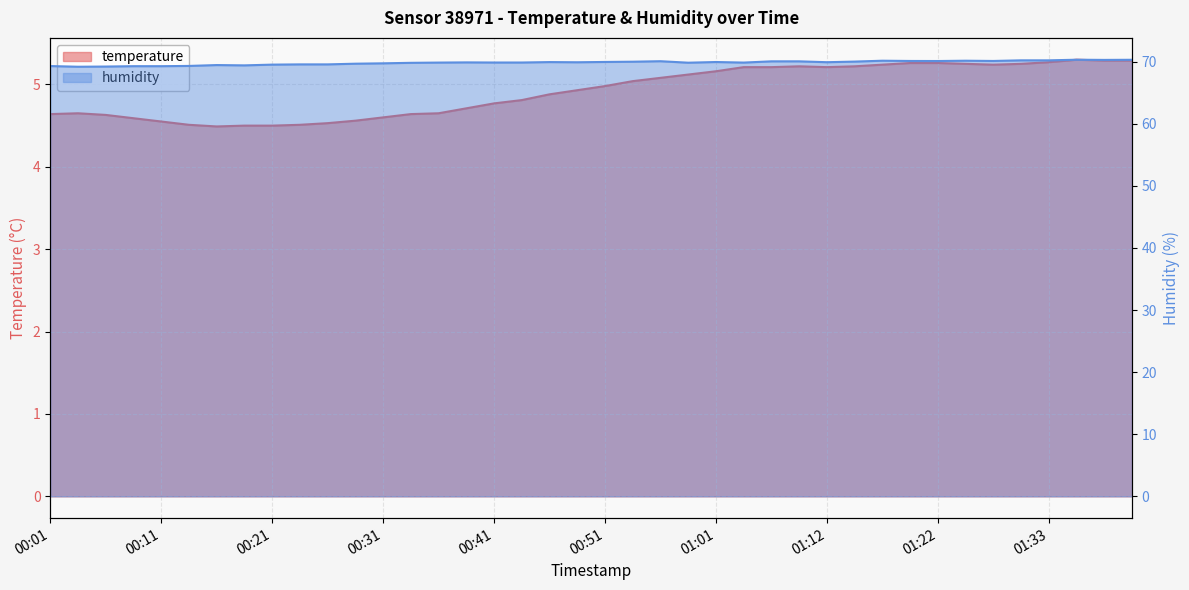

Reading left to right, extract all data points from this chart.

temperature: 00:01=4.6	00:03=4.7	00:06=4.6	00:08=4.6	00:11=4.5	00:13=4.5	00:16=4.5	00:18=4.5	00:21=4.5	00:23=4.5	00:26=4.5	00:28=4.6	00:31=4.6	00:33=4.6	00:36=4.7	00:38=4.7	00:41=4.8	00:43=4.8	00:46=4.9	00:49=4.9	00:51=5.0	00:54=5.0	00:56=5.1	00:59=5.1	01:01=5.2	01:04=5.2	01:06=5.2	01:09=5.2	01:12=5.2	01:14=5.2	01:17=5.2	01:19=5.3	01:22=5.3	01:25=5.2	01:28=5.2	01:30=5.2	01:33=5.3	01:35=5.3	01:38=5.3	01:41=5.3
humidity: 00:01=69.3	00:03=69.2	00:06=69.2	00:08=69.3	00:11=69.3	00:13=69.3	00:16=69.5	00:18=69.4	00:21=69.5	00:23=69.6	00:26=69.6	00:28=69.7	00:31=69.7	00:33=69.8	00:36=69.8	00:38=69.9	00:41=69.9	00:43=69.9	00:46=69.9	00:49=69.9	00:51=70.0	00:54=70.0	00:56=70.1	00:59=69.8	01:01=69.9	01:04=69.8	01:06=70.0	01:09=70.0	01:12=69.9	01:14=70.0	01:17=70.2	01:19=70.1	01:22=70.1	01:25=70.2	01:28=70.1	01:30=70.2	01:33=70.2	01:35=70.3	01:38=70.3	01:41=70.3